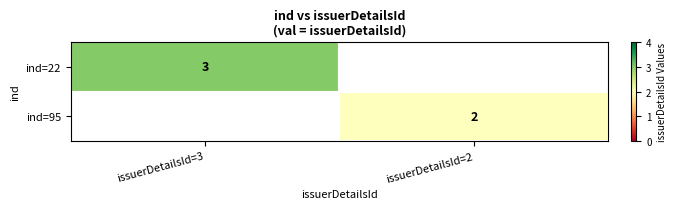

The value of ind=22 at issuerDetailsId=3 is 5. True or false?

False